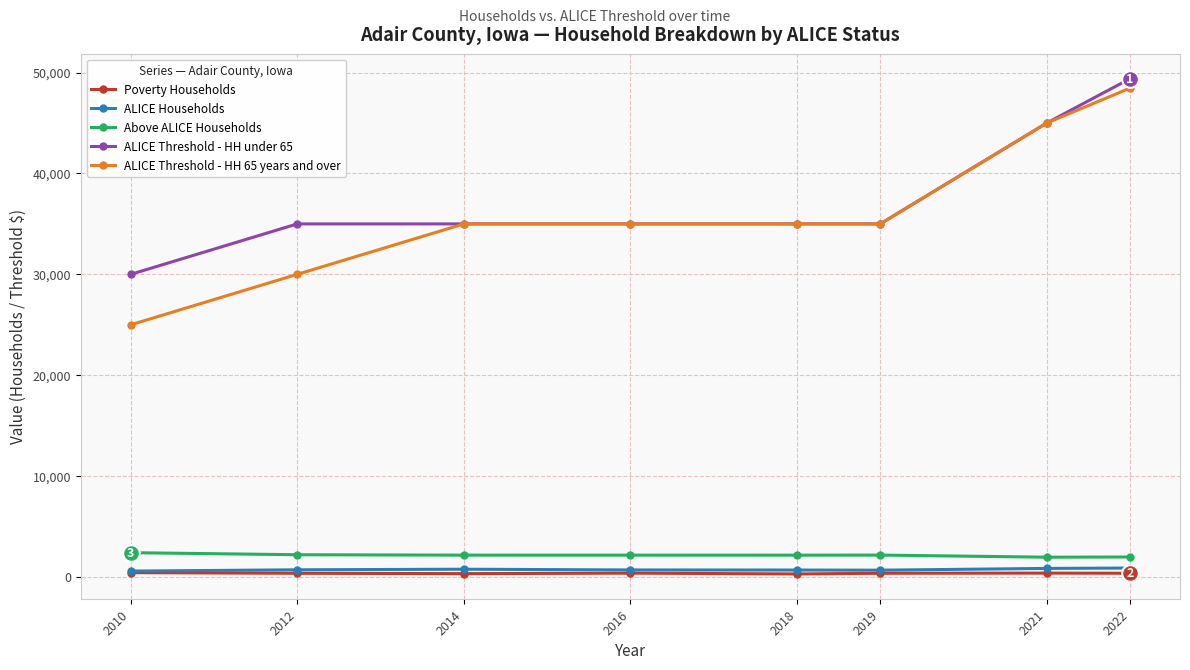

The value of ALICE Threshold - HH under 65 at 2019 is 35000. True or false?

True